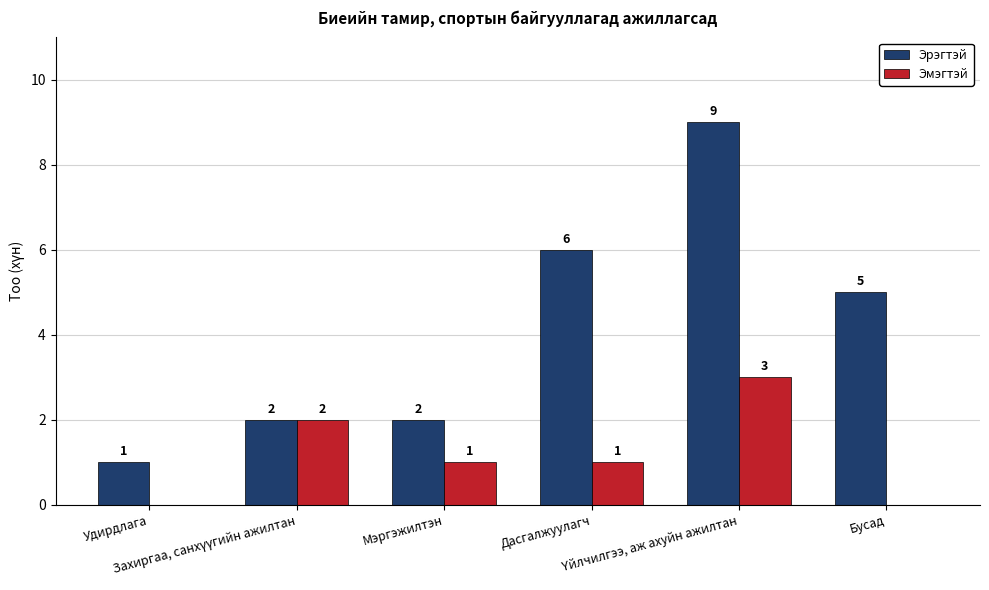

What is the maximum value shown in the chart?

9